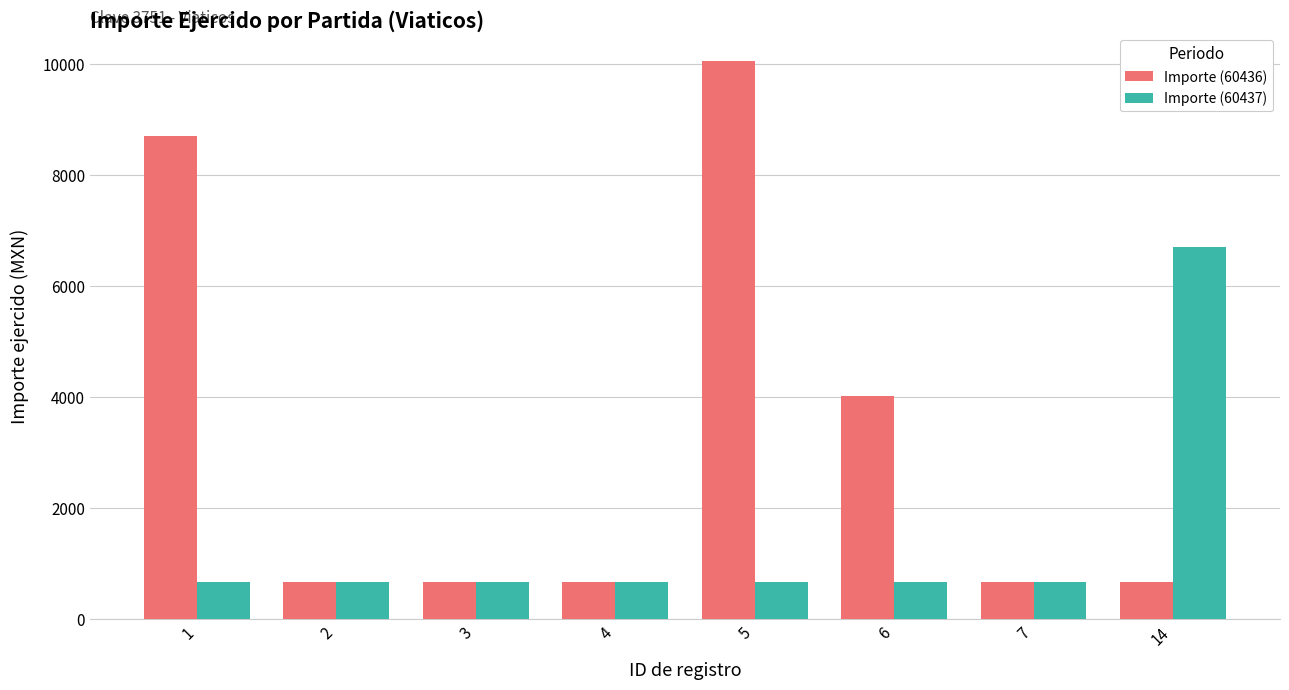

List the series in order of their peak value, highest first.

Importe (60436), Importe (60437)